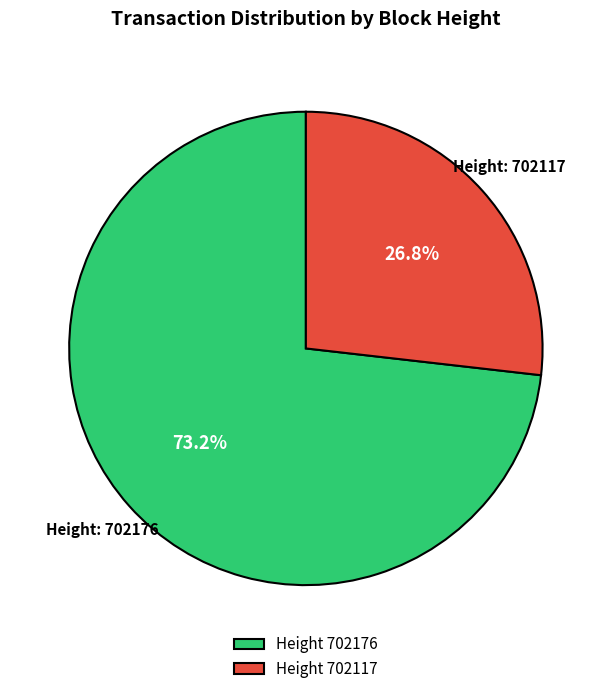

Between Height 702176 and Height 702117, which is larger?

Height 702176